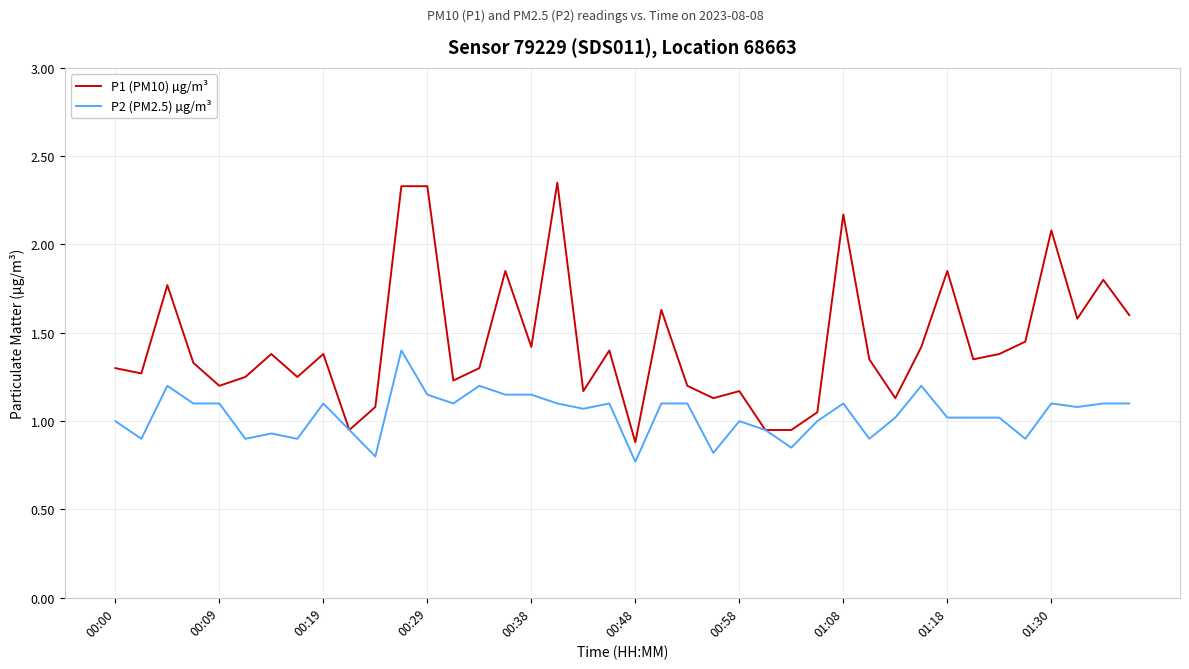

Which series has the largest range (max minus min)?

P1 (PM10) µg/m³